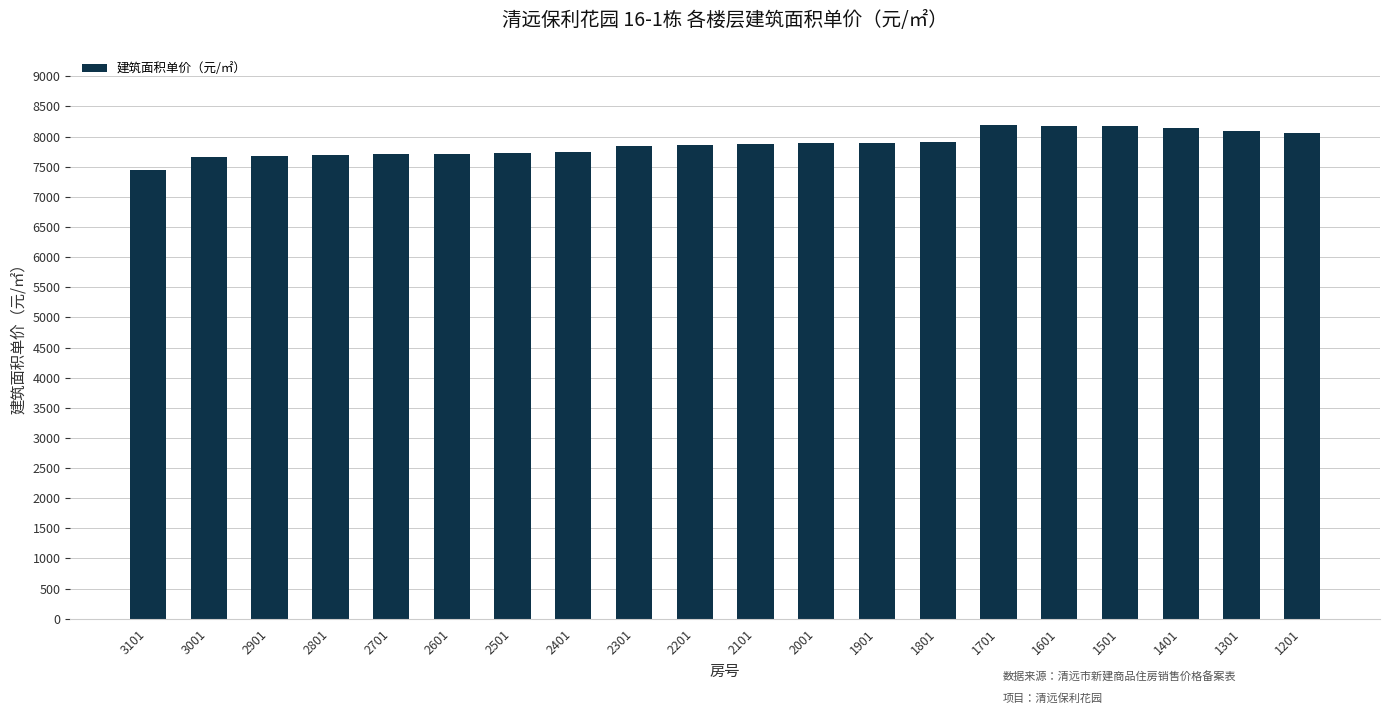

What is the value of the 13th bar from the left?

7897